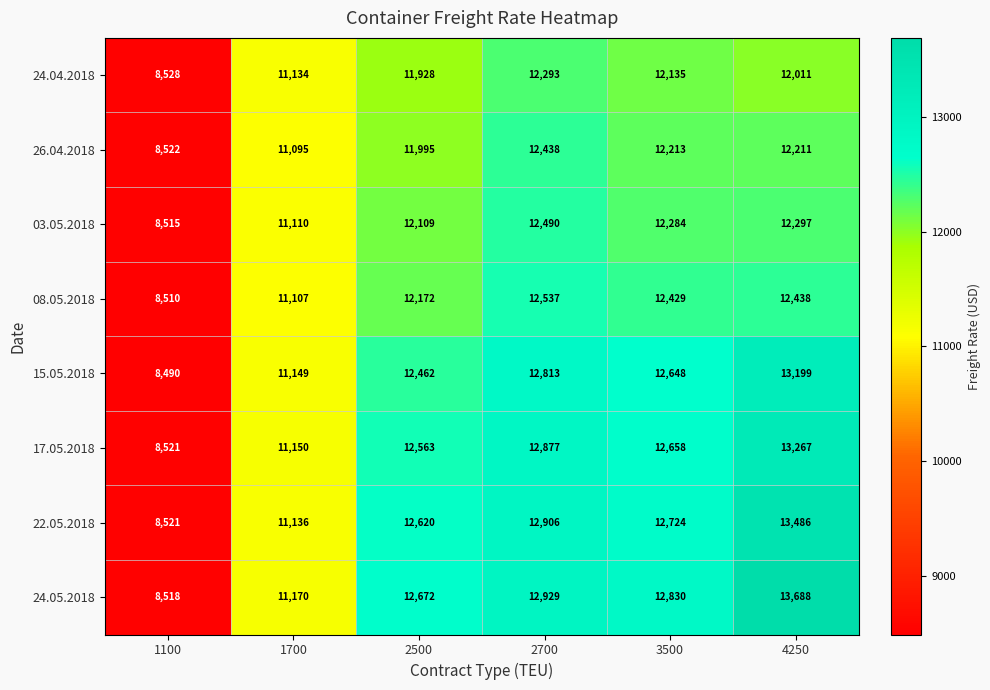

Which series changed the most between 2700 and 3500?

26.04.2018